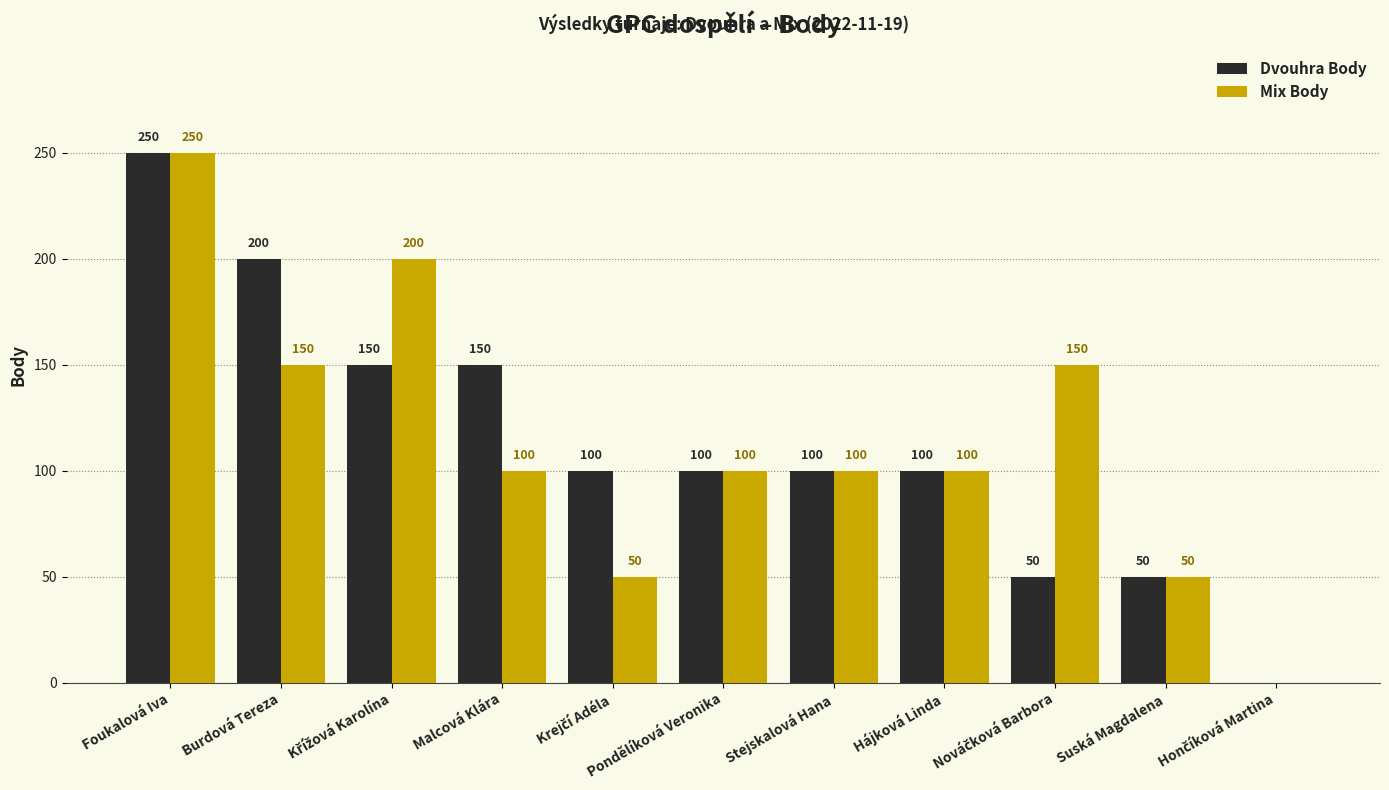

Reading right to left, transcribe all the data shown in this chart.

Dvouhra Body: 0	50	50	100	100	100	100	150	150	200	250
Mix Body: 0	50	150	100	100	100	50	100	200	150	250